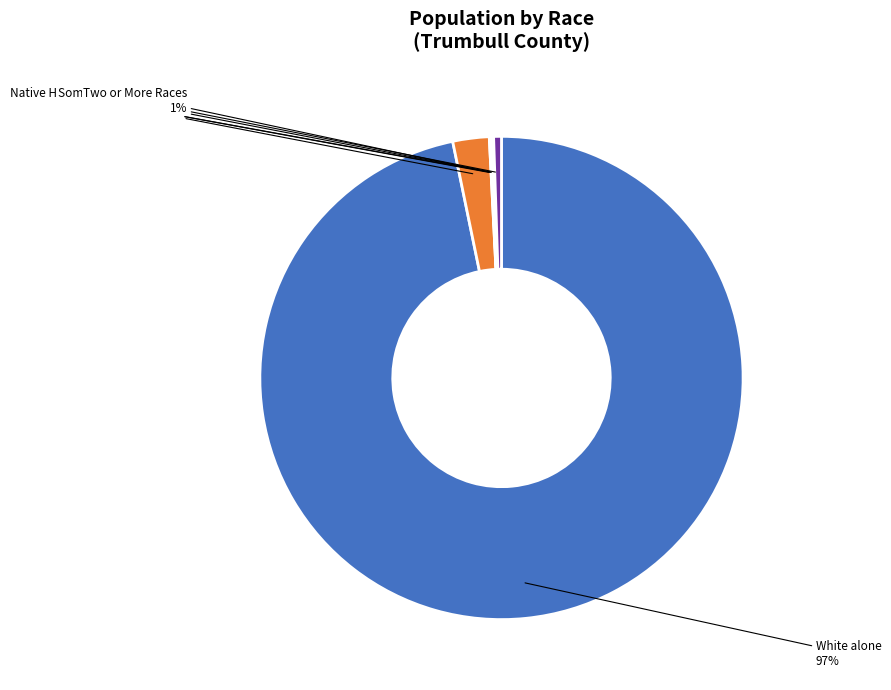

Does any single category account for the majority?

Yes